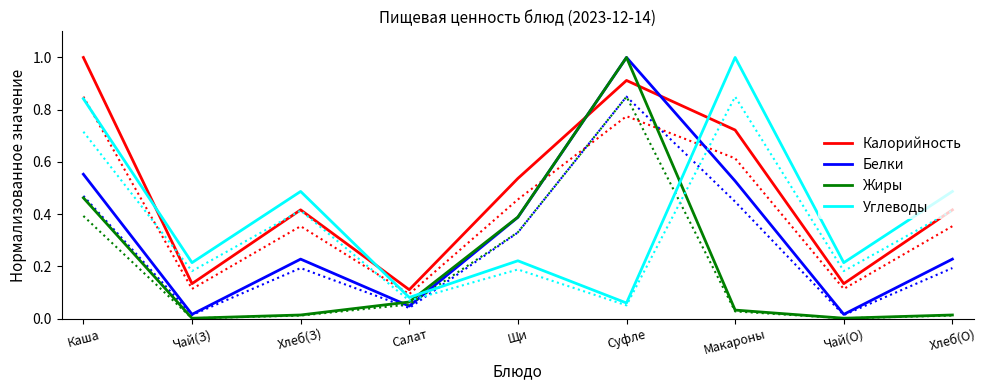

What is the sum of all Жиры values?

2.0